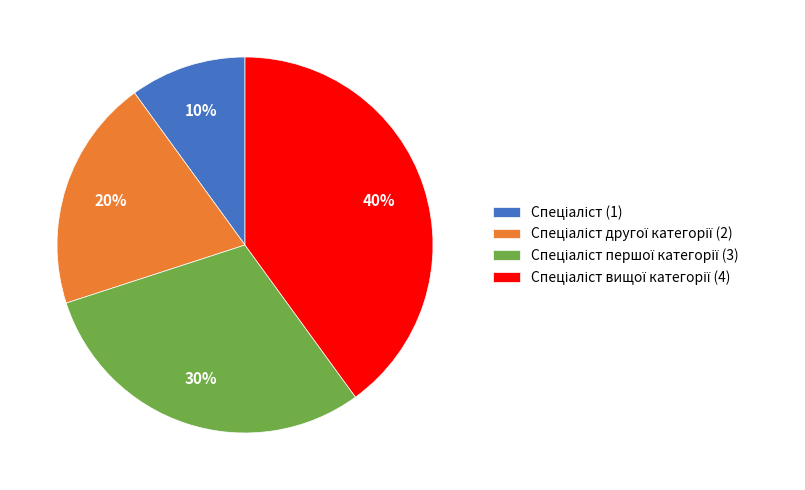

To the nearest percent, what is the average slice percentage?

25%